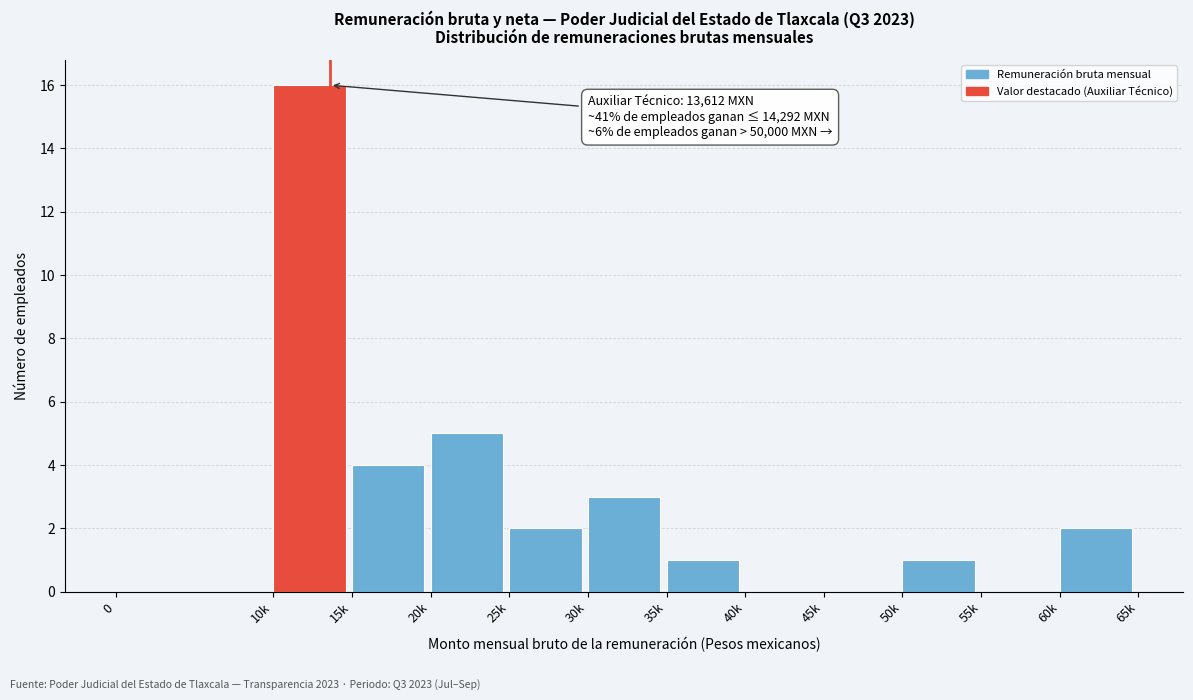

Reading left to right, list all the values displayed in this chart.

0=0	10k=16	15k=4	20k=5	25k=2	30k=3	35k=1	40k=0	45k=0	50k=1	55k=0	60k=2